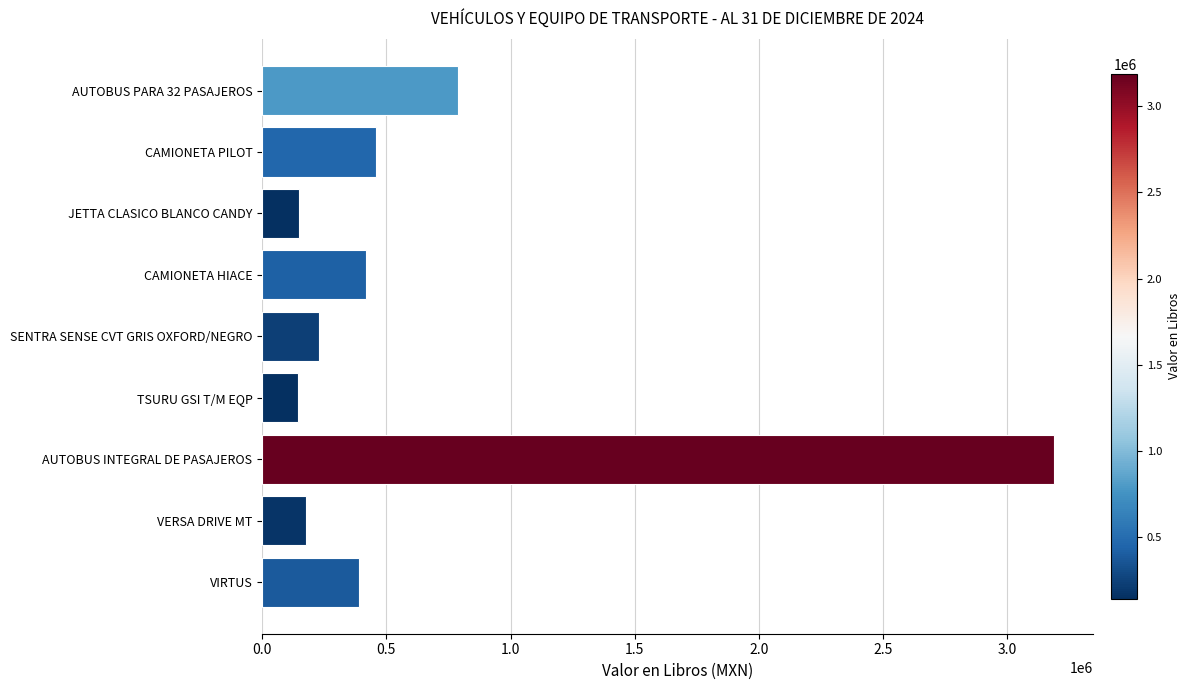

What is the label of the 5th bar from the top?

SENTRA SENSE CVT GRIS OXFORD/NEGRO